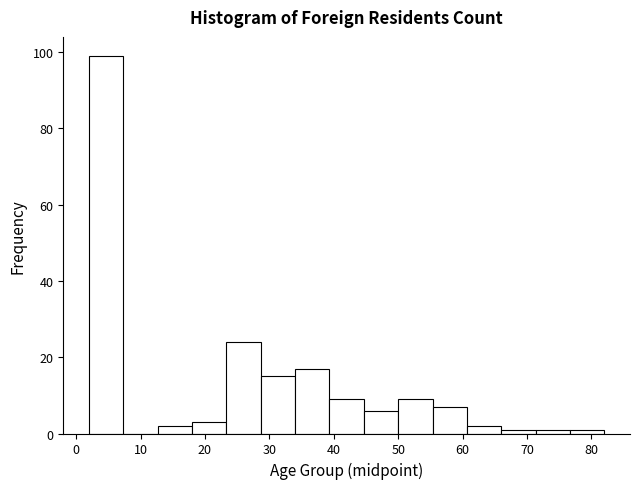

Reading left to right, transcribe this chart: for each bar, give the range it covers on the x-axis and its height. Neither the bar edges nor the heights are printed on the chart, so give them approximately, as read against the axes.

2 to 7: 100
7 to 13: 0
13 to 18: 2
18 to 23: 4
23 to 29: 24
29 to 34: 16
34 to 39: 18
39 to 45: 10
45 to 50: 6
50 to 55: 10
55 to 61: 8
61 to 66: 2
66 to 71: under 2
71 to 77: under 2
77 to 82: under 2